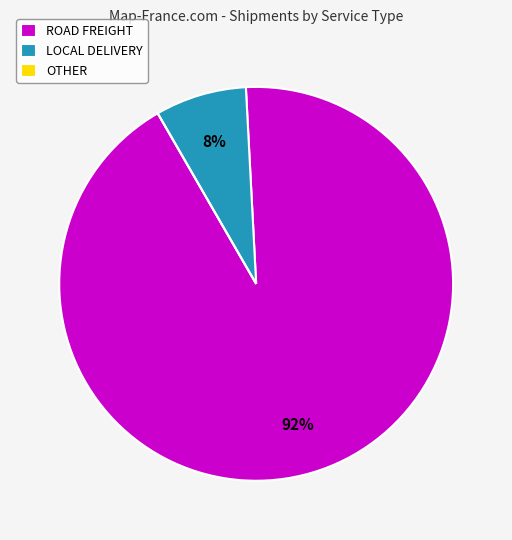

To the nearest percent, what is the average slice percentage?

33%